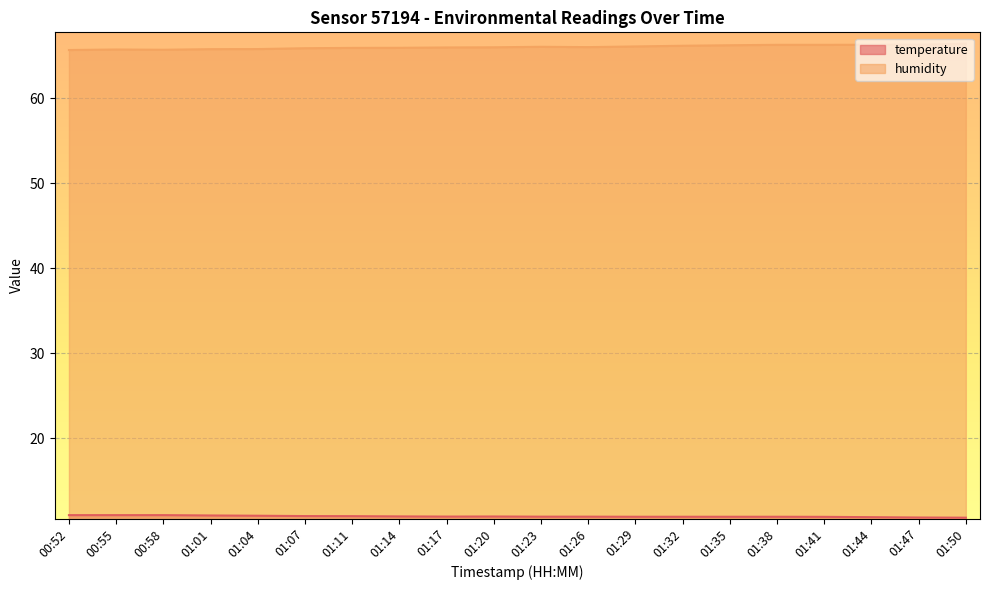

Between 00:58 and 01:35, which series saw the biggest shift?

humidity